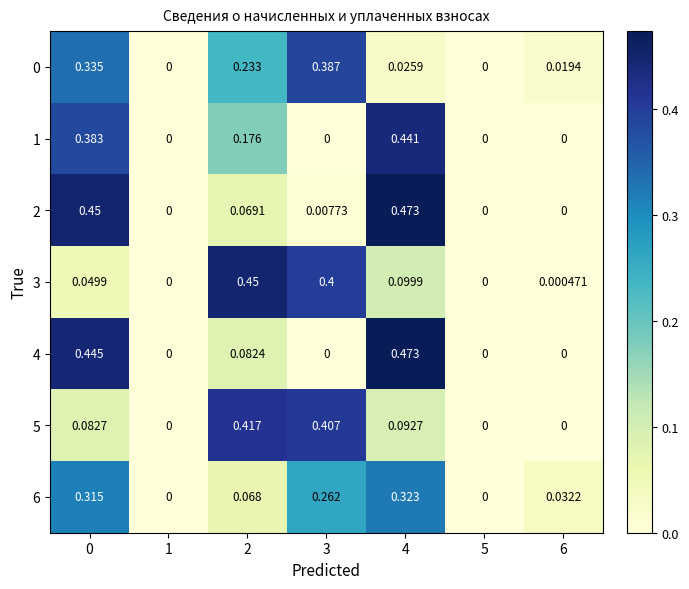

Count the number of data series in this chart.

7